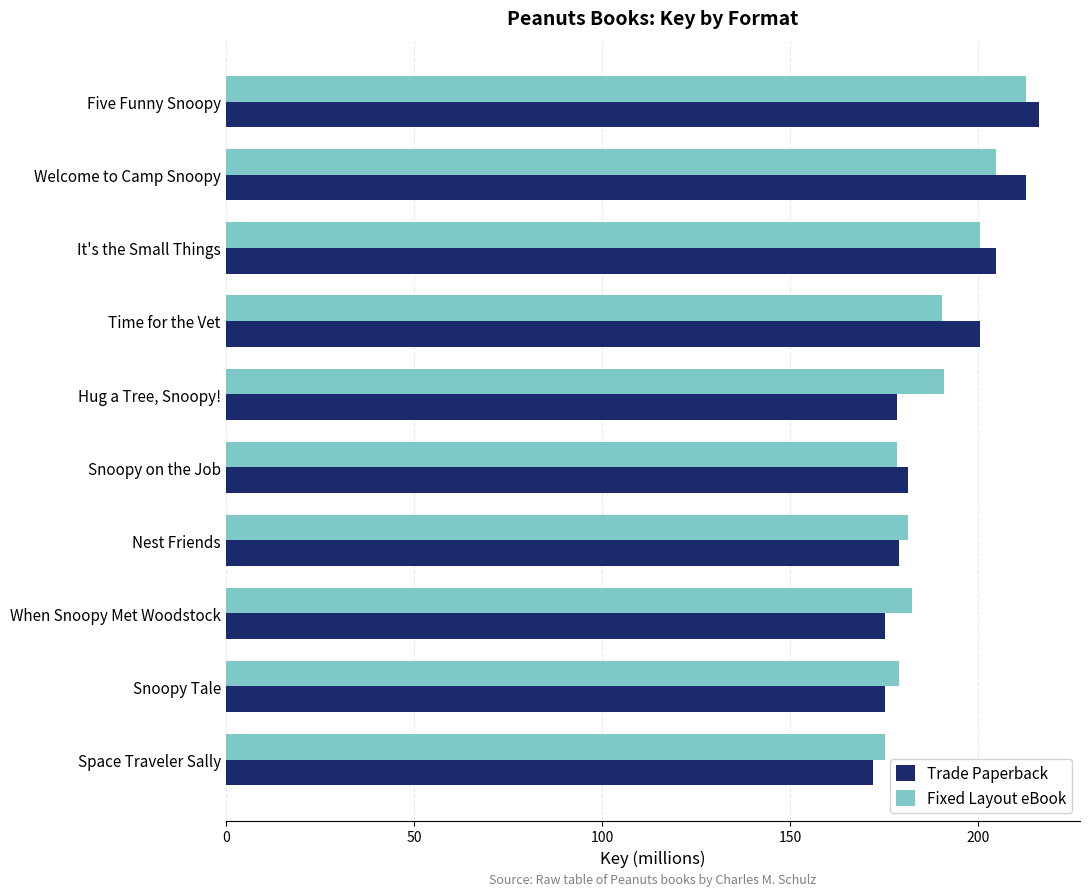

True or false: Fixed Layout eBook has a value of 182.4 at When Snoopy Met Woodstock.

True